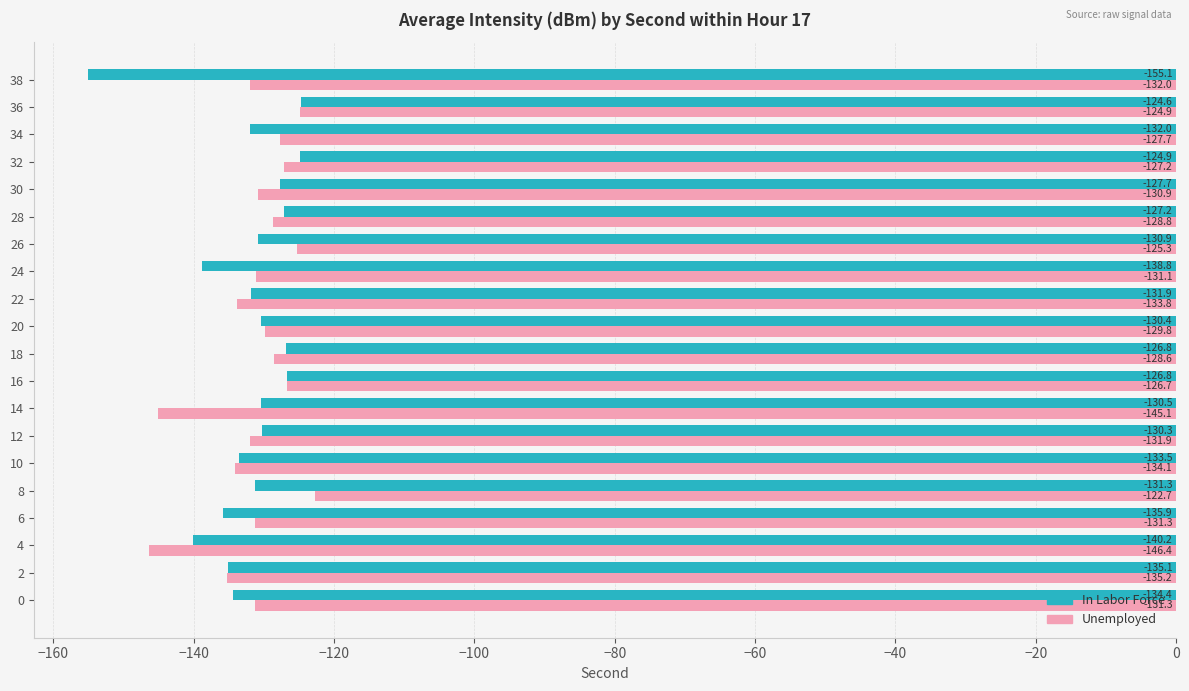

Where is In Labor Force nearest to the value -139?

24